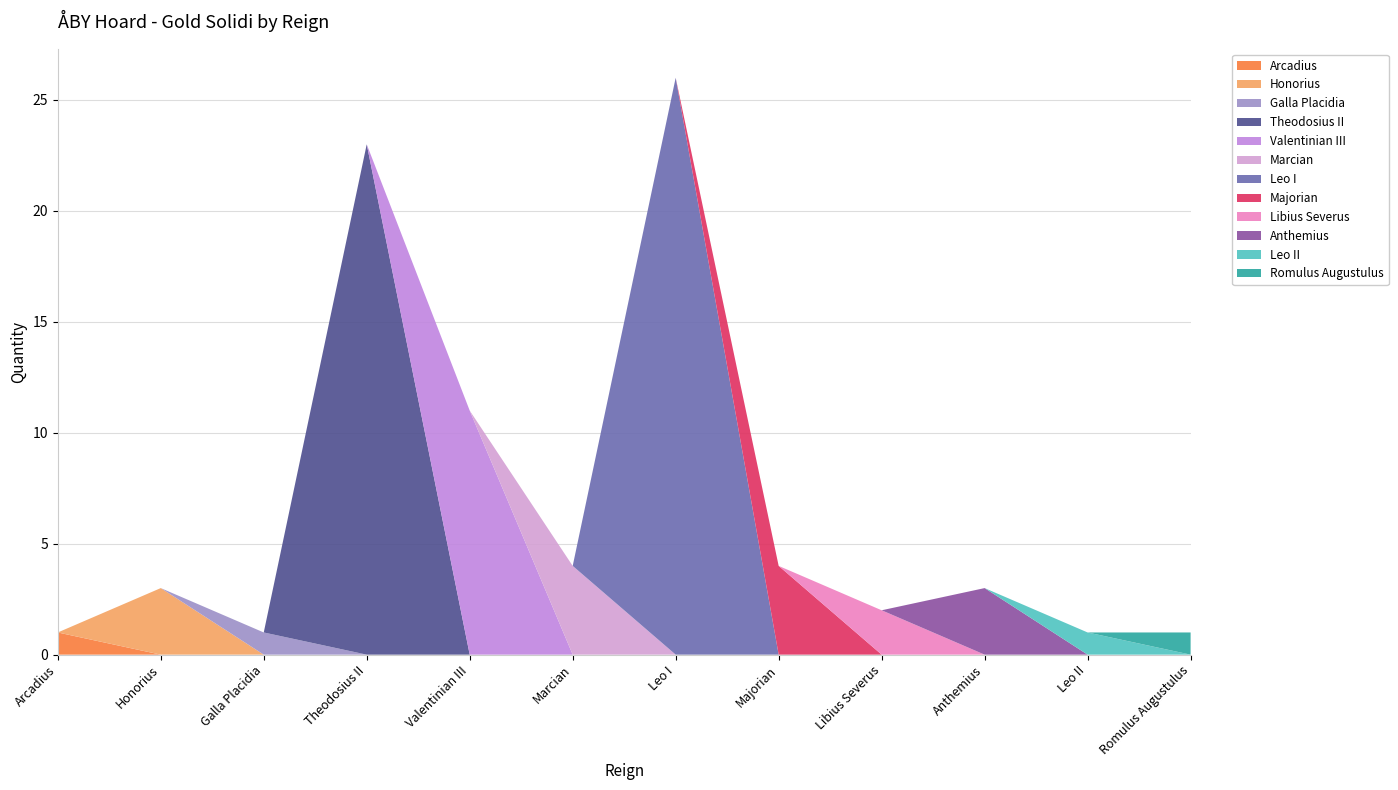

Rank the categories by value from highest to lowest.

Leo I, Theodosius II, Valentinian III, Marcian, Majorian, Honorius, Anthemius, Libius Severus, Arcadius, Galla Placidia, Leo II, Romulus Augustulus